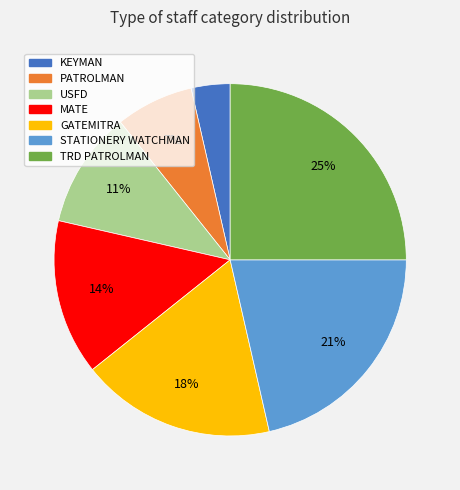

Is it true that STATIONERY WATCHMAN is 21% of the pie?

True